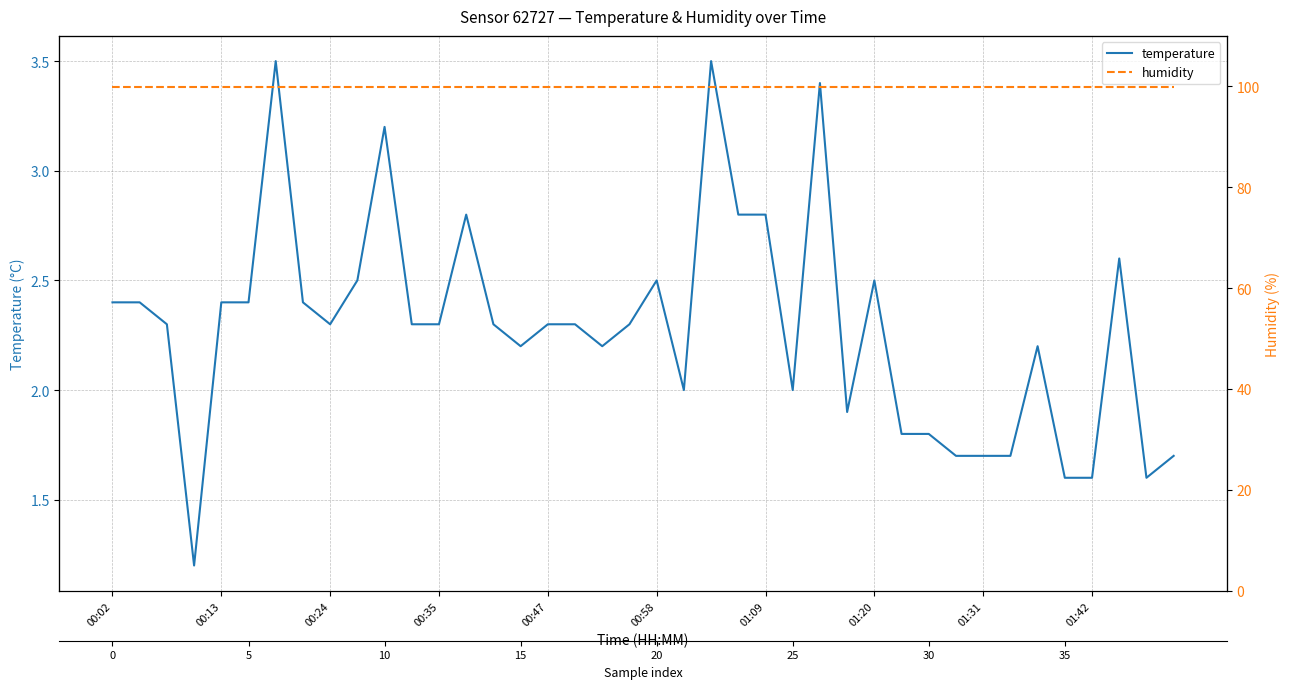

What is the minimum value for humidity?

99.9